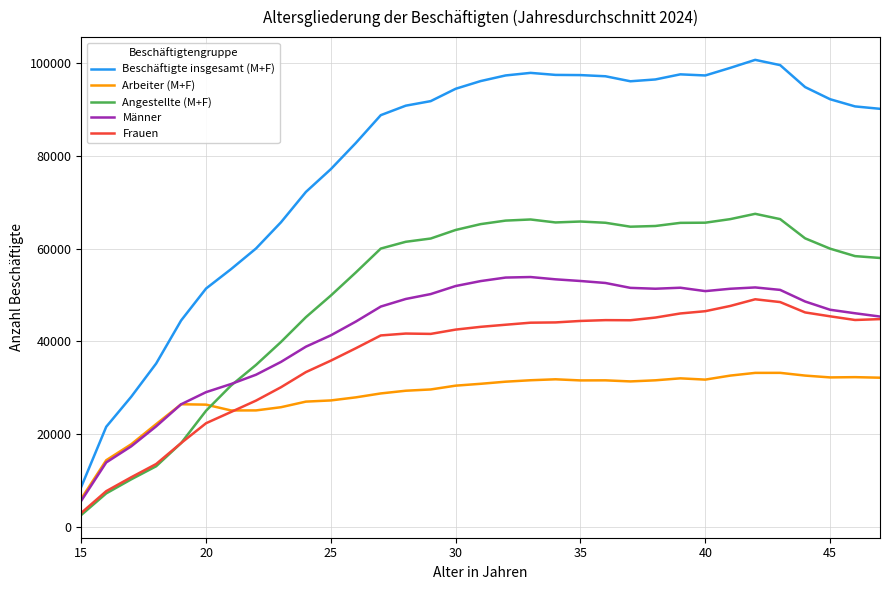

Which series has the largest total across all categories?

Beschäftigte insgesamt (M+F)